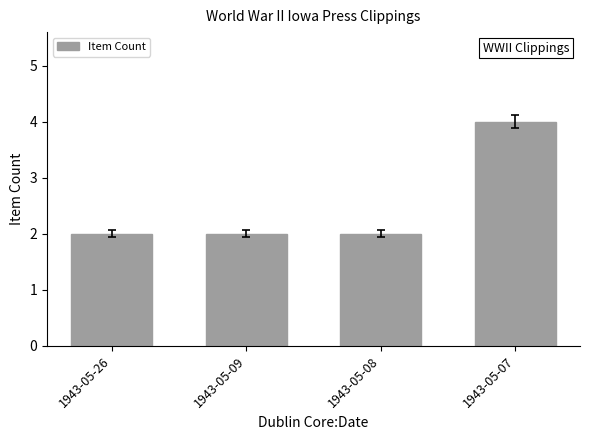

Reading left to right, what are all the values shown in this chart?

1943-05-26=2	1943-05-09=2	1943-05-08=2	1943-05-07=4